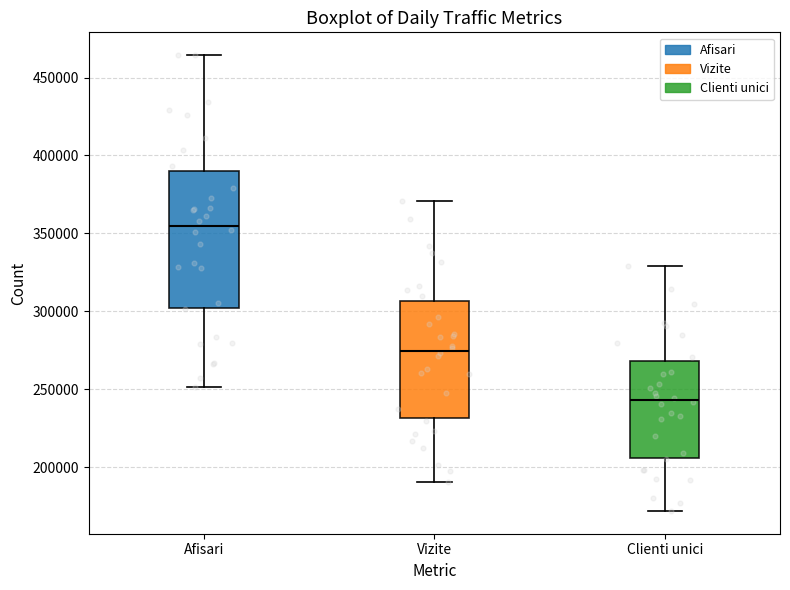

Reading left to right, read every box against the y-axis: the position of its median line, the range the box covers, and the ends of its whiskers. The values are not printed on the chart, so give them approximately, as read against the axis.

Afisari: median 355000, box 300000 to 390000, whiskers 250000 to 465000
Vizite: median 275000, box 230000 to 305000, whiskers 190000 to 370000
Clienti unici: median 245000, box 205000 to 270000, whiskers 170000 to 330000